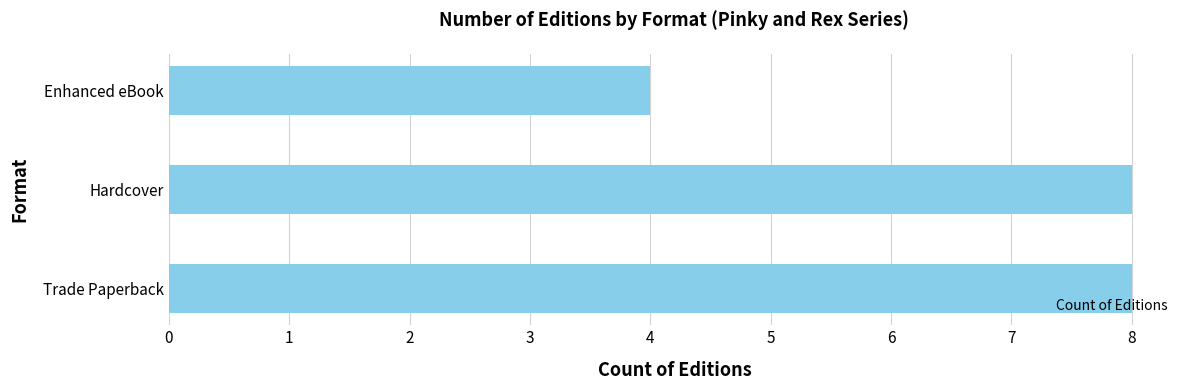

What is the difference between the values at Trade Paperback and Enhanced eBook?

4